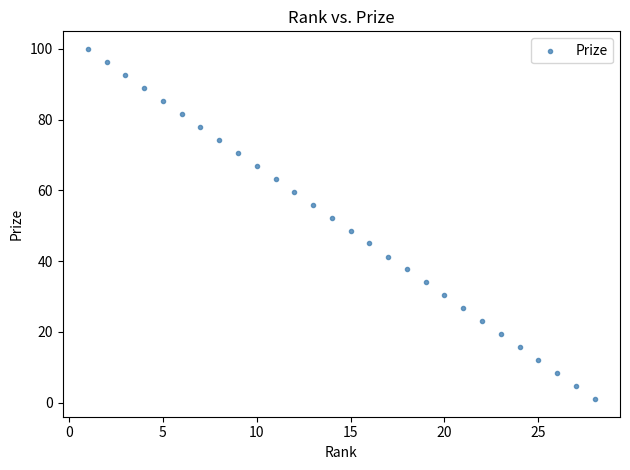

What is the range of Y values (max minus min)?

99.0